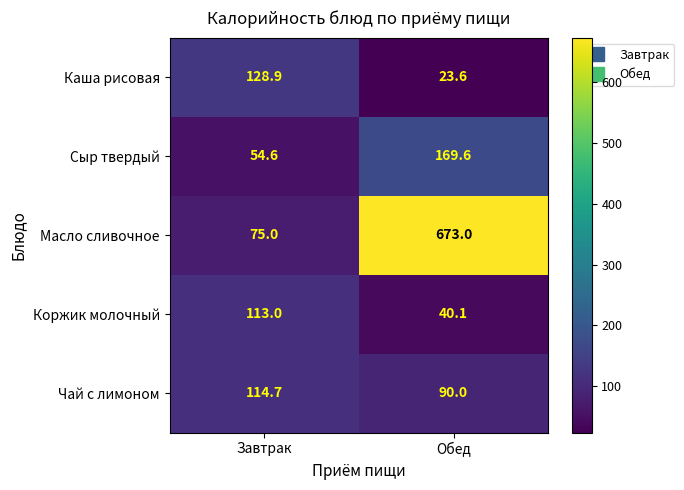

Which series has the widest spread of values?

Масло сливочное